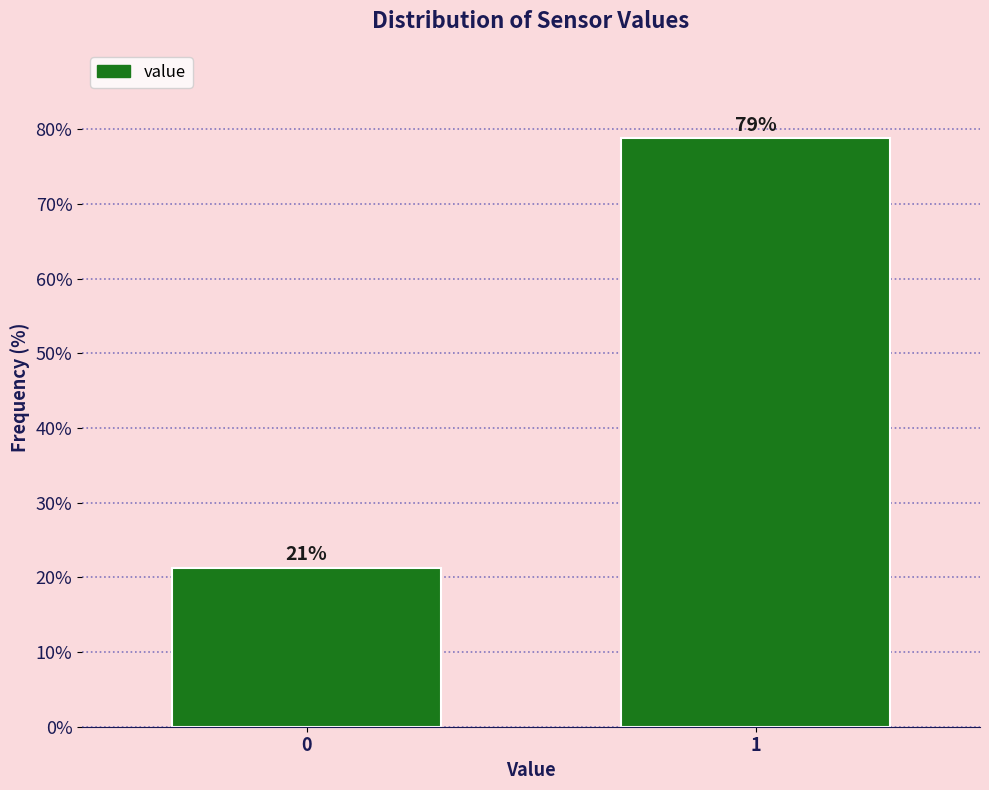

What is the value of the 2nd bar from the left?

78.8